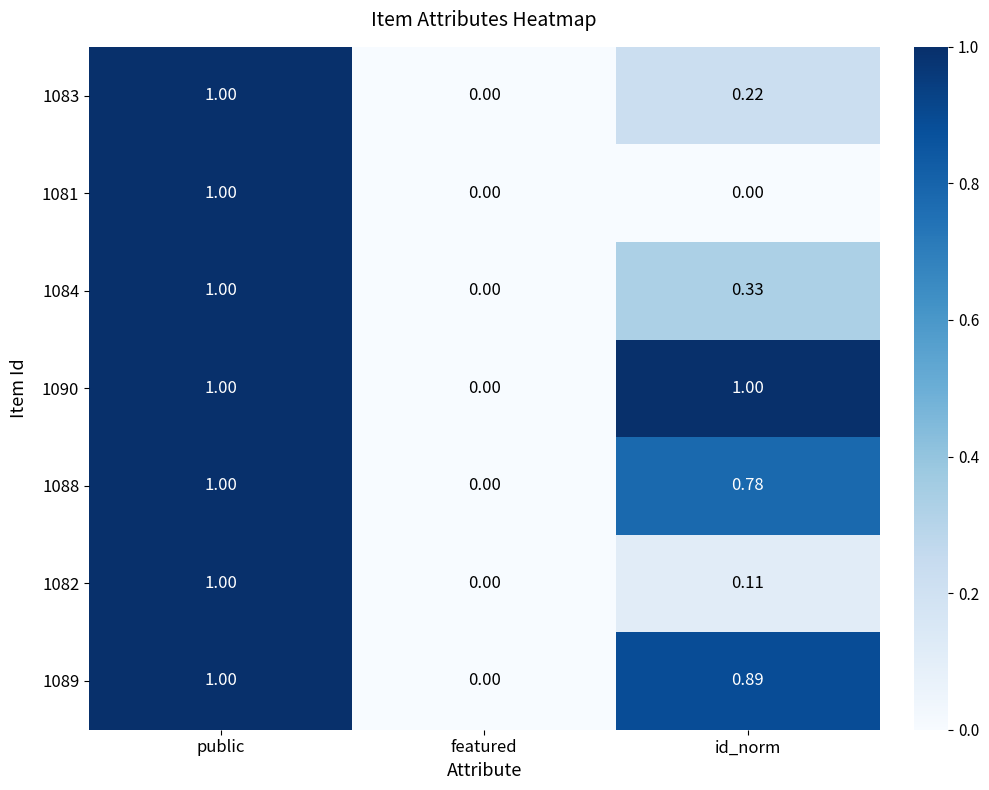

At which label does 1082 reach its peak?

public